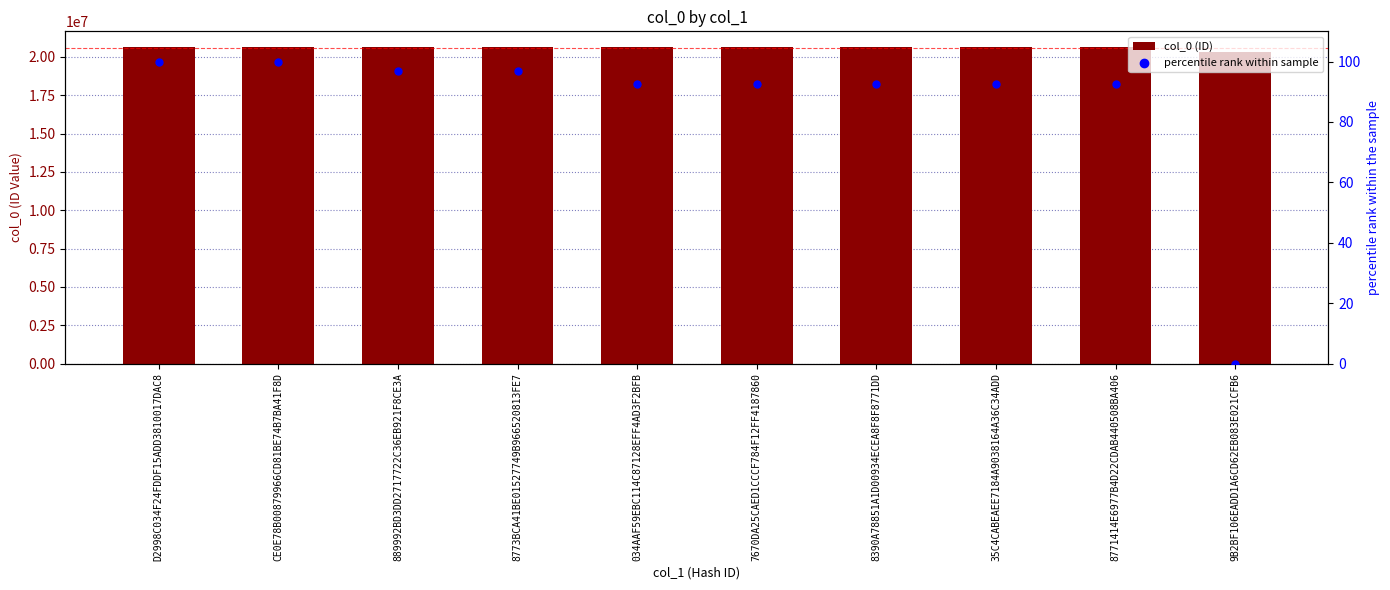

Which series has the largest total across all categories?

col_0 (ID)